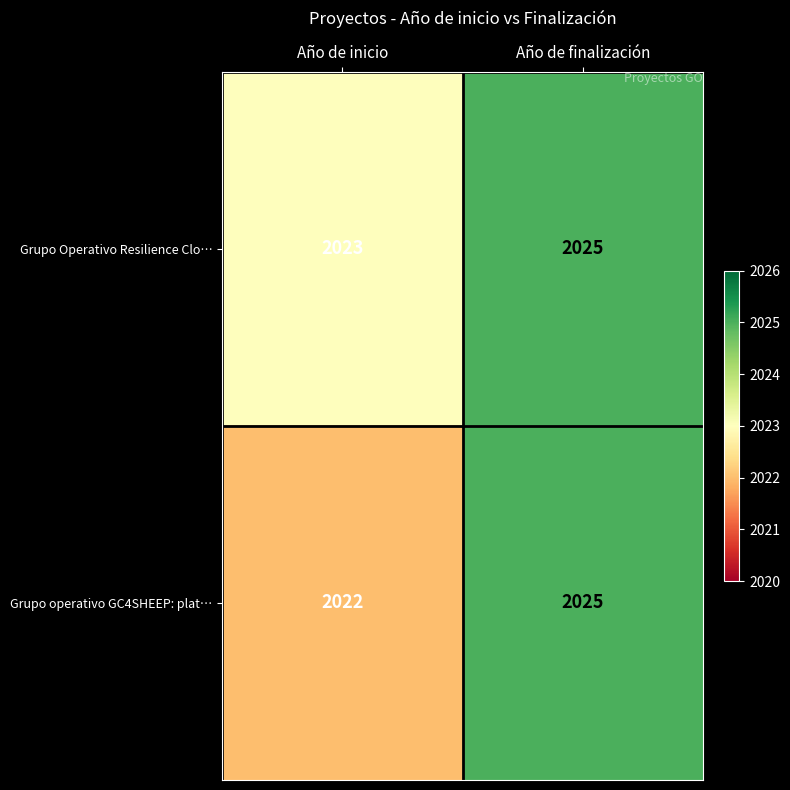

What is the smallest value displayed?

2022